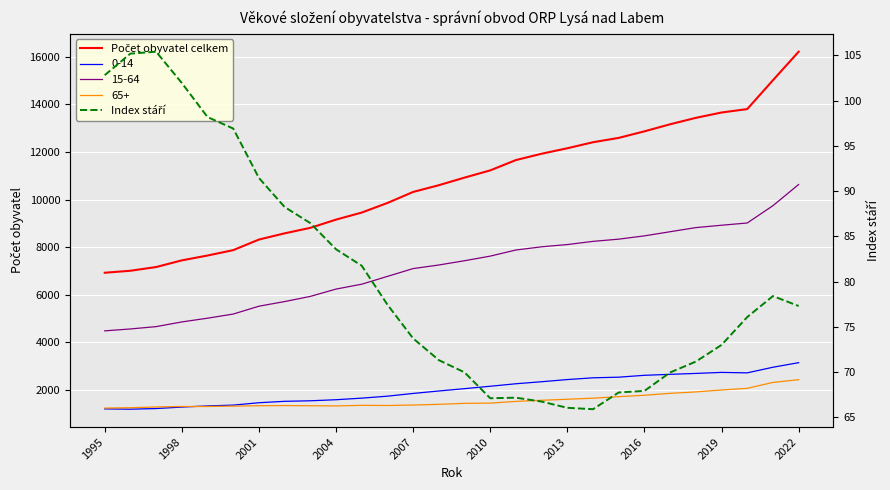

What is the greatest value displayed?

16215.0